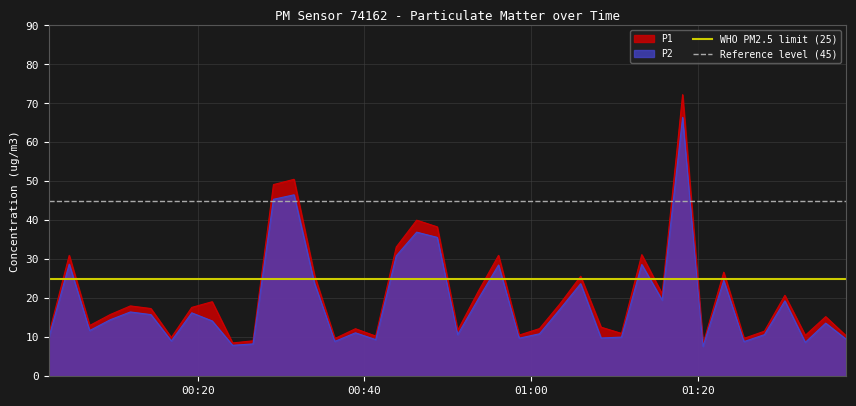

What is the maximum value for P2?

66.4